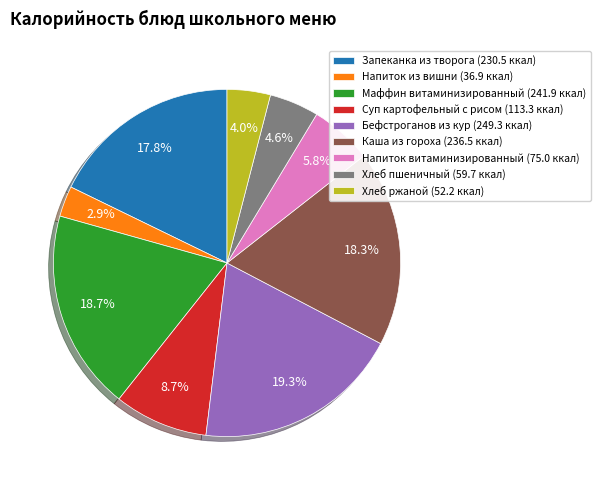

What is the smallest slice in the pie chart?

Напиток из вишни